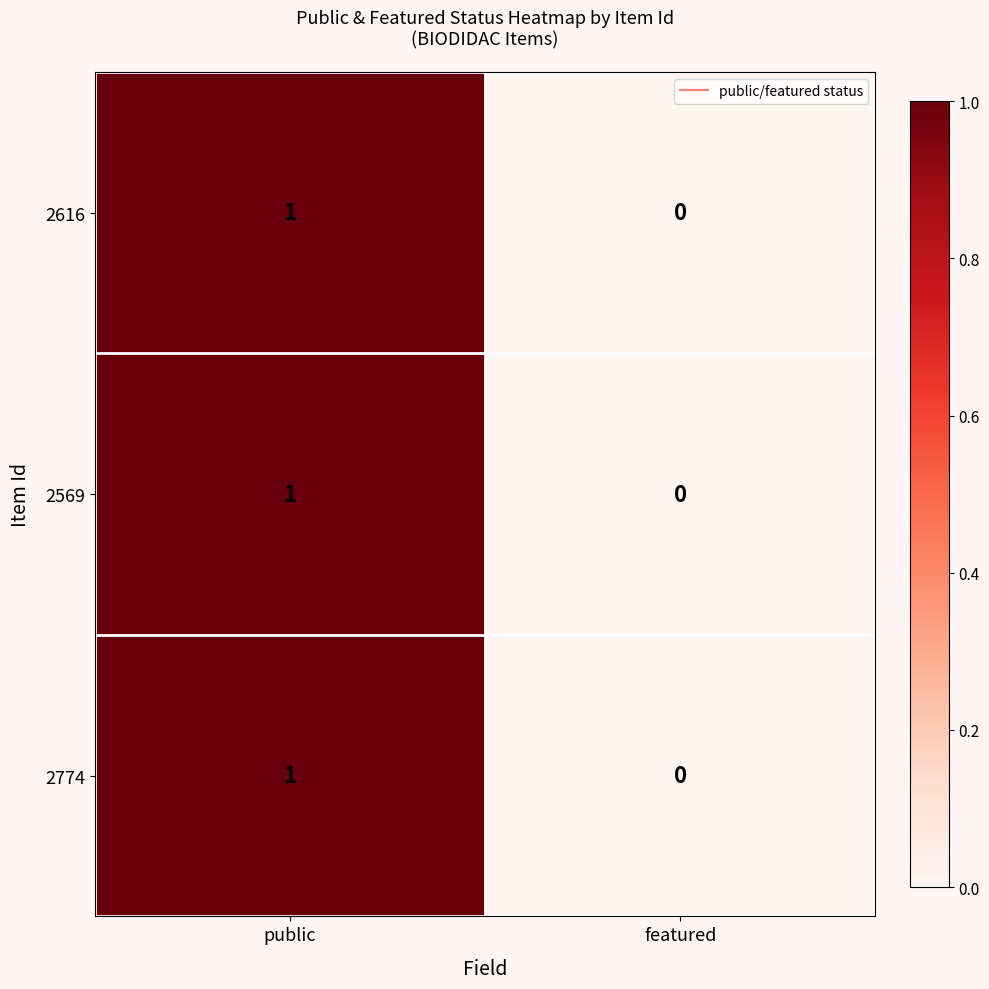

What is the total value across all series at public?

3